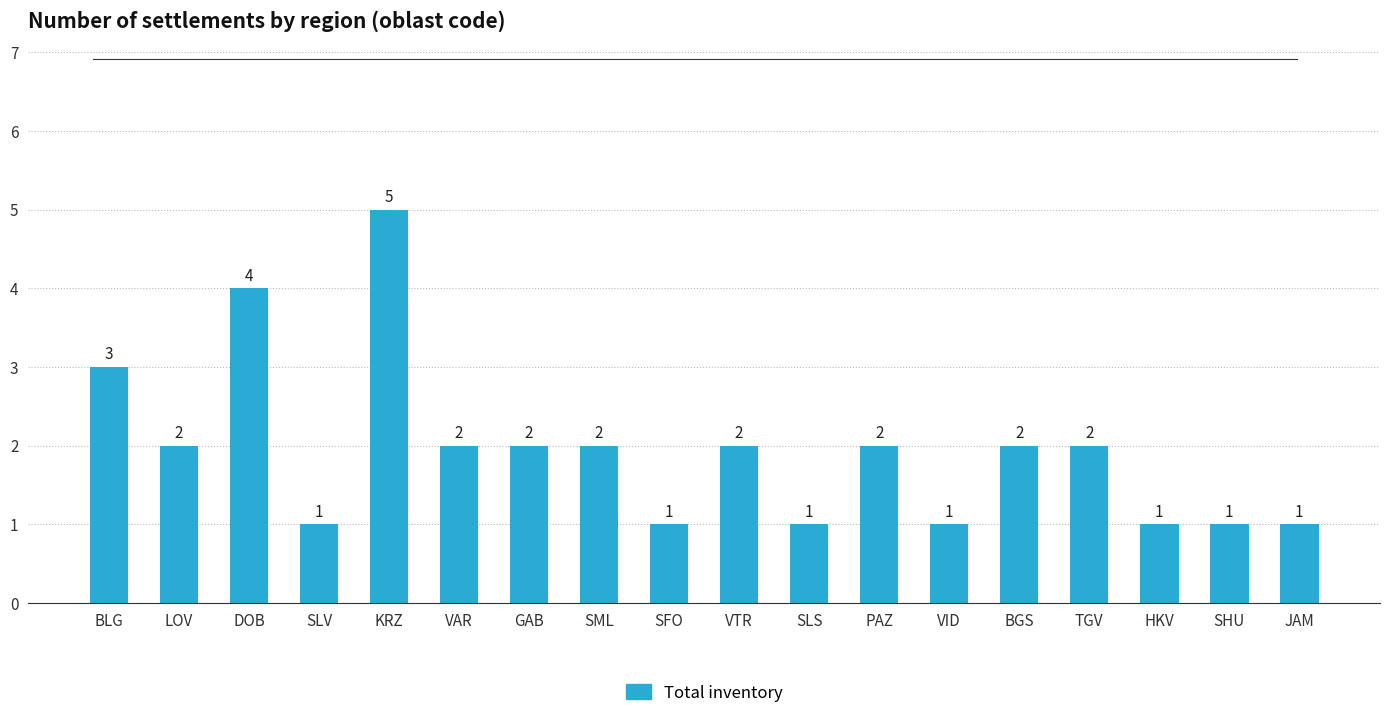

True or false: the data shows 1 at LOV.

False